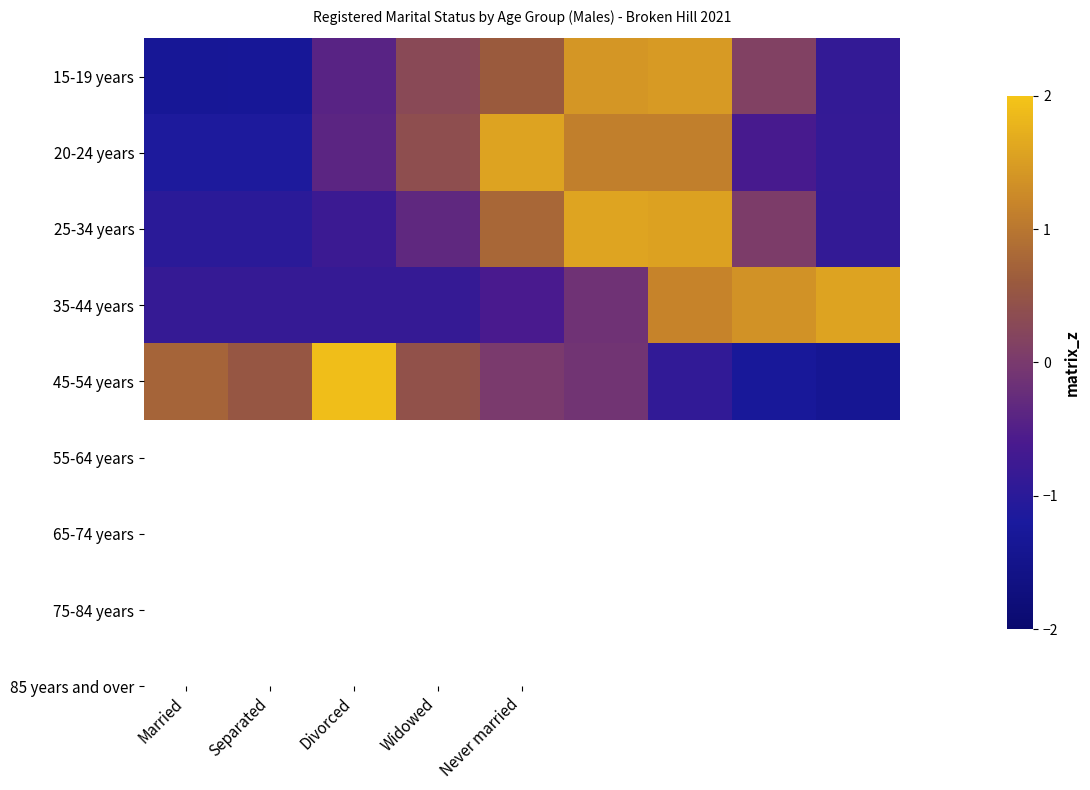

What is the minimum value shown in the chart?

-1.4